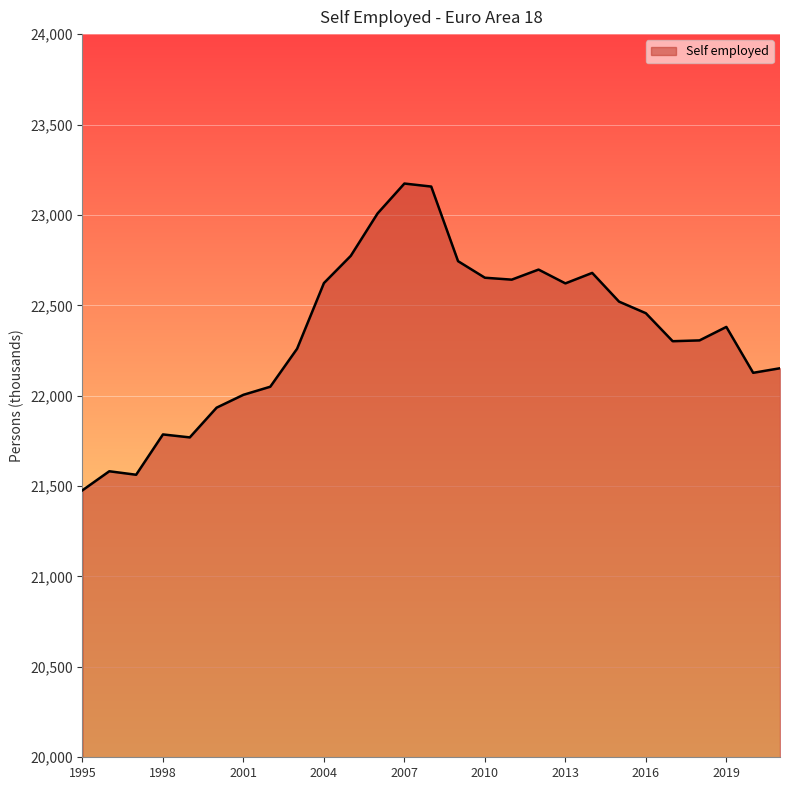

What is the difference between the maximum and minimum values?

1696.7